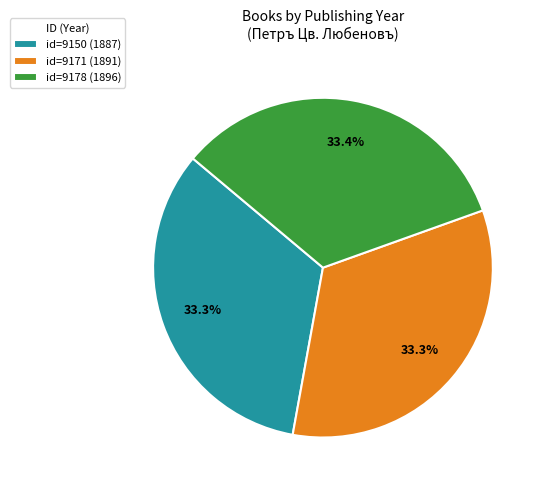

Combined, what portion of the pie is id=9178 (1896) and id=9171 (1891)?

66.7%